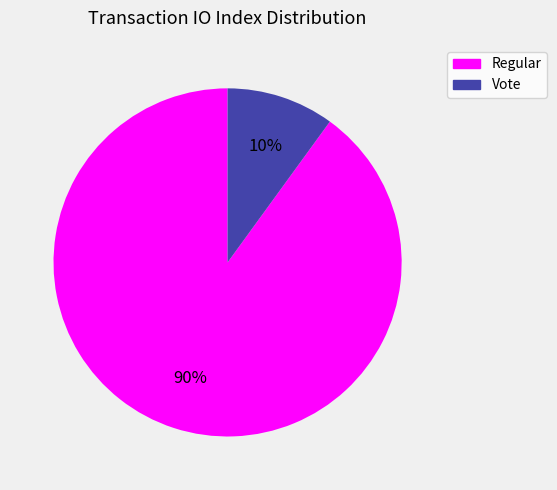

What is the majority slice?

Regular